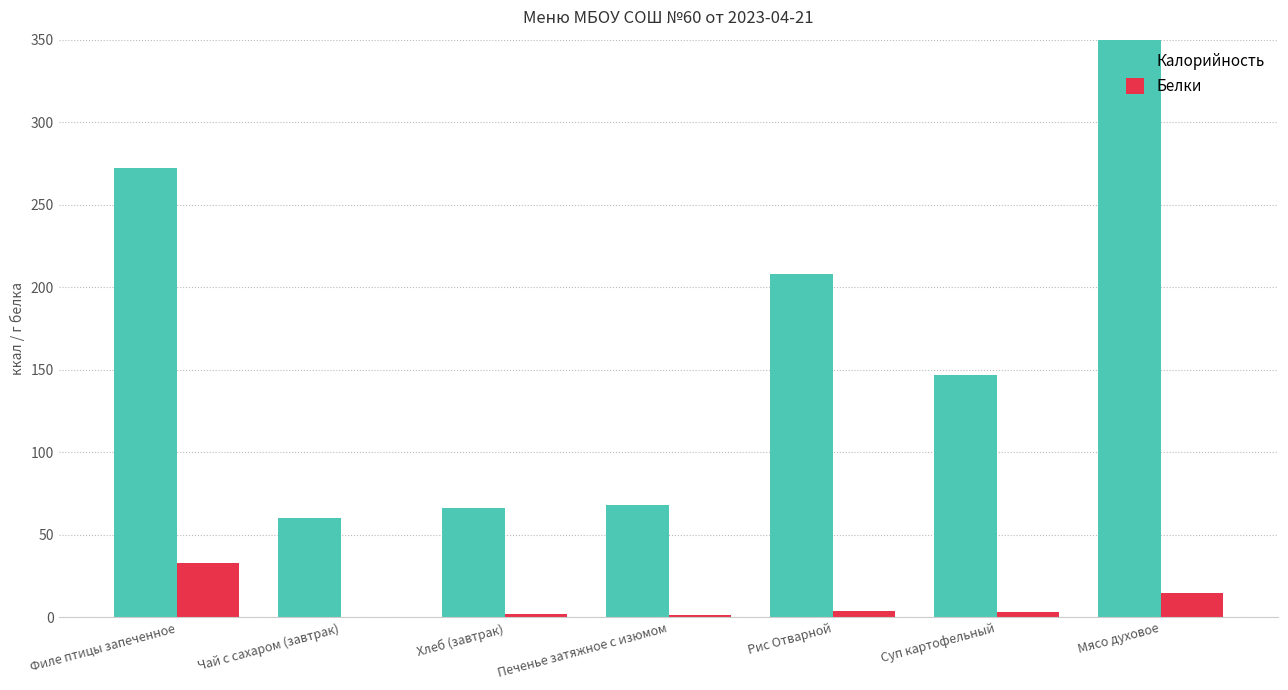

The Калорийность series shows 229.4 at Суп картофельный. True or false?

False